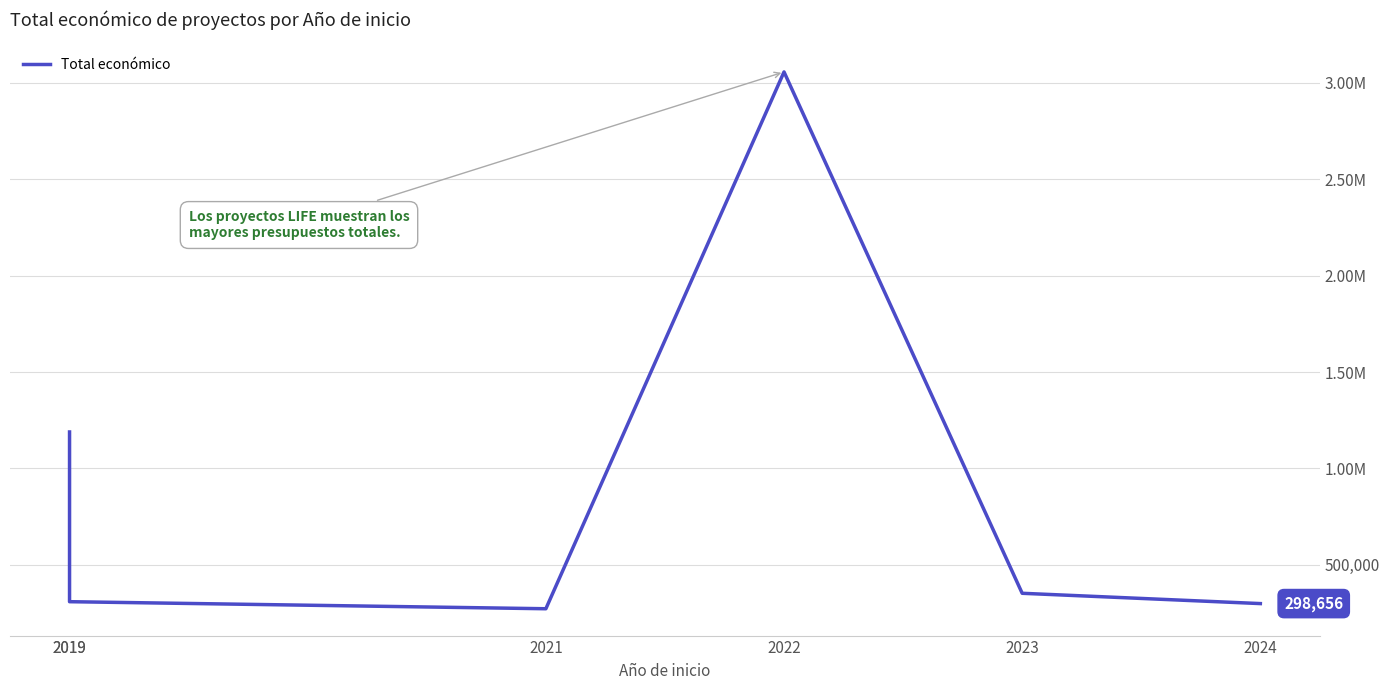

What is the value of the 5th point from the left?

352139